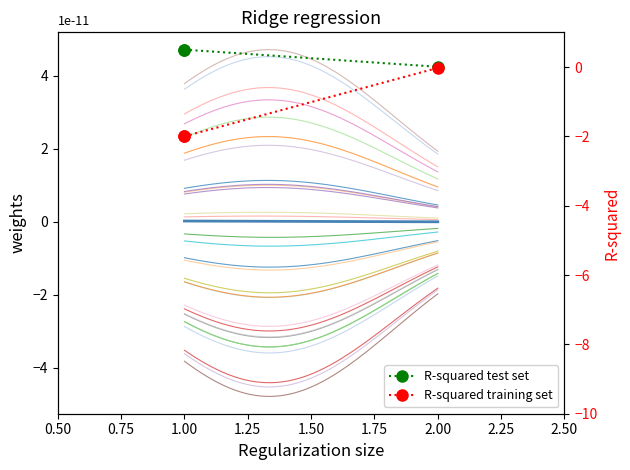

Is it true that the value at 1 is 0.0?

False